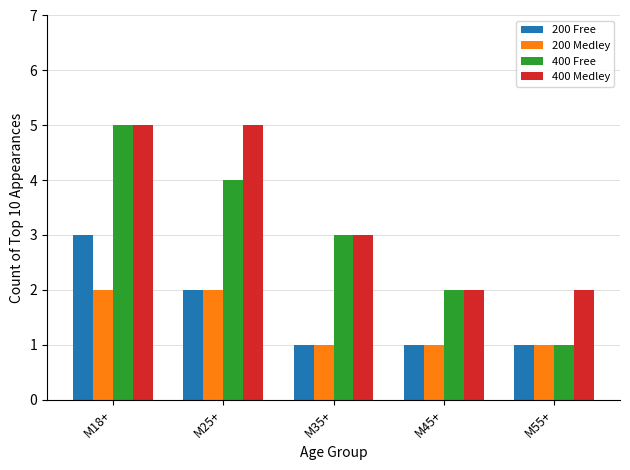

At which category is the sum across all series the highest?

M18+